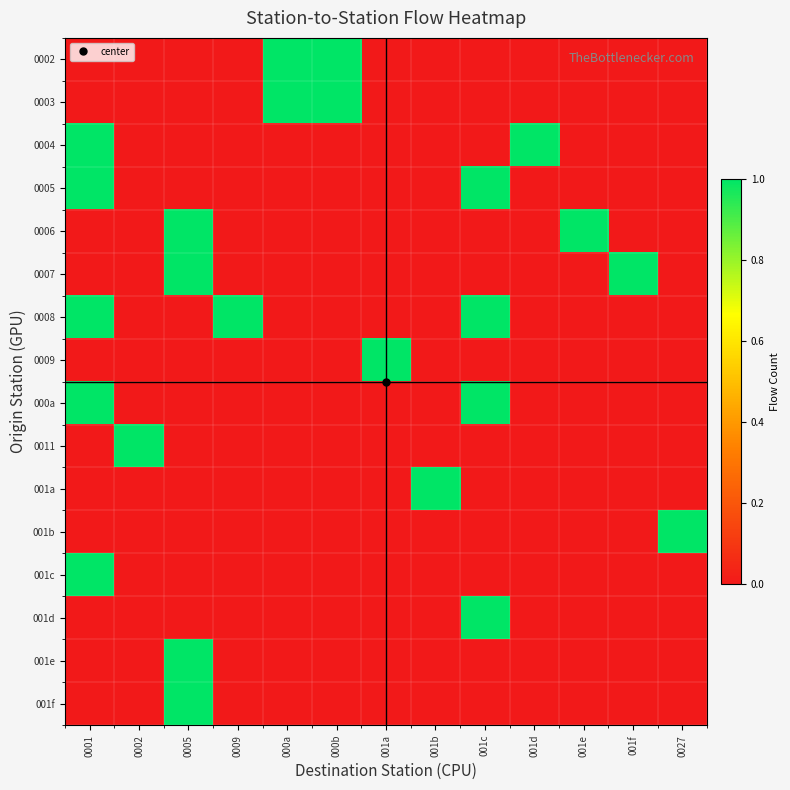

At which category does the chart reach its minimum across all series?

0001